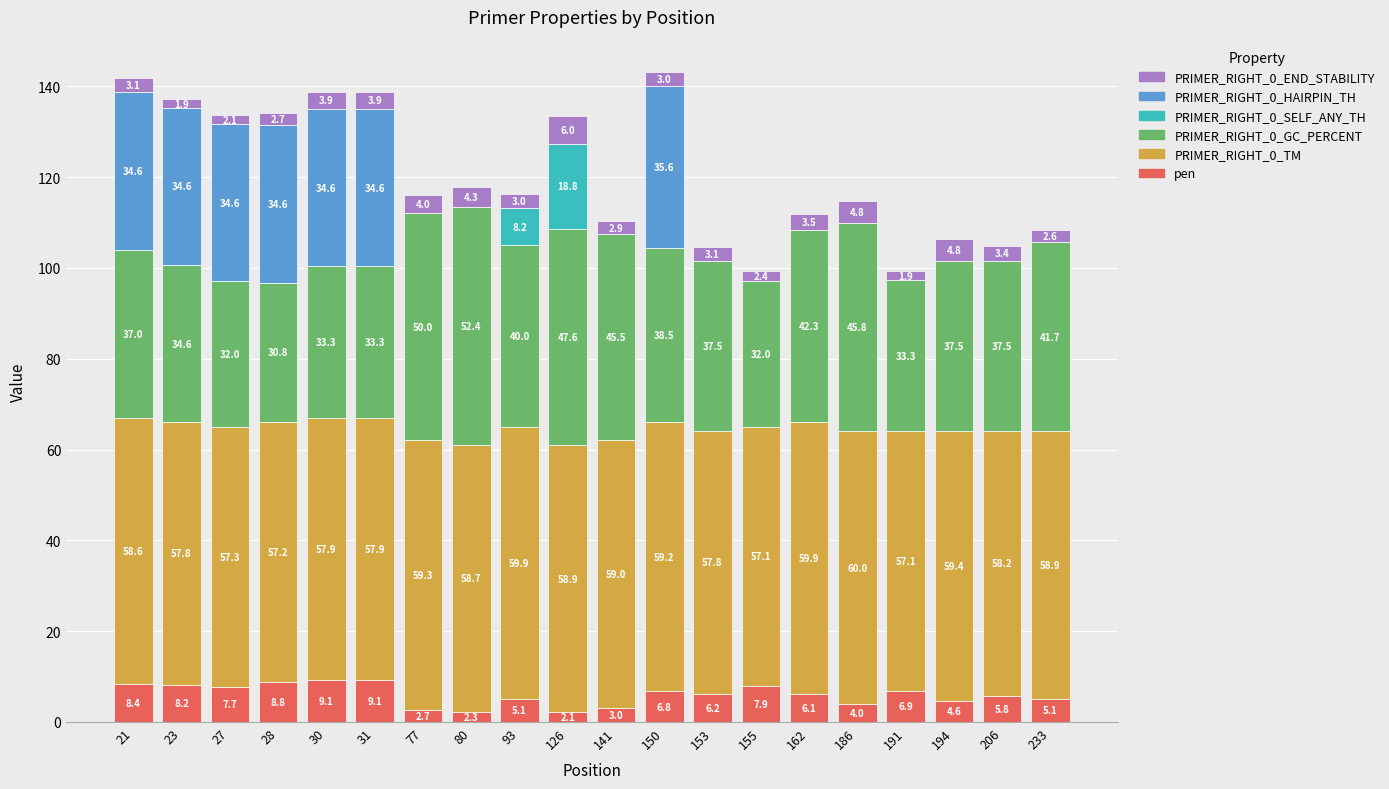

How many values in the pen series exceed 6?

11